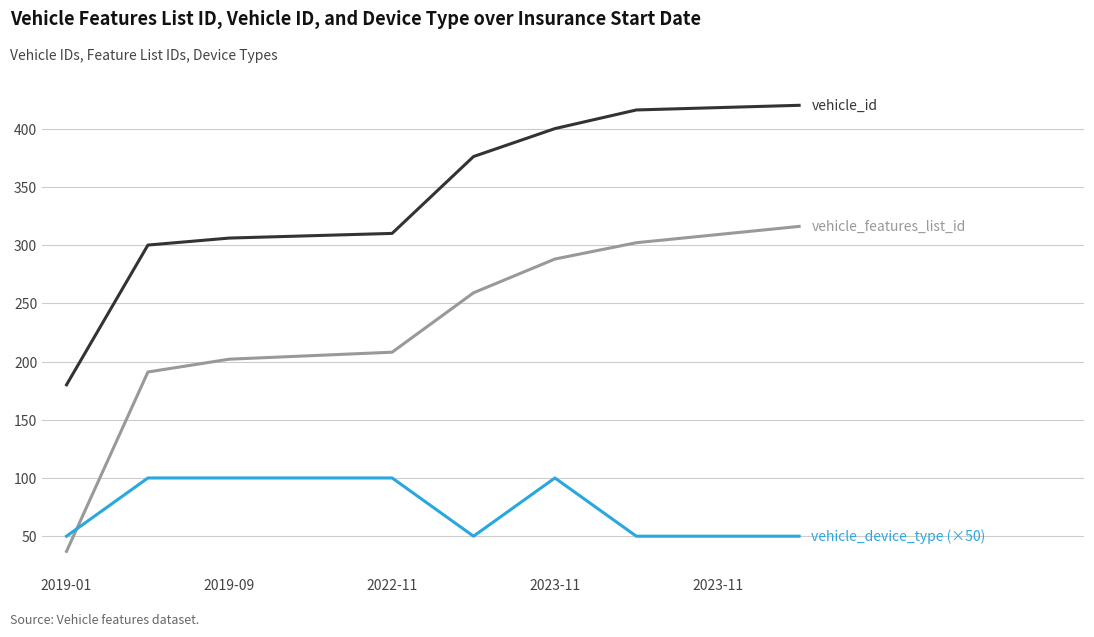

What is the greatest value displayed?

420